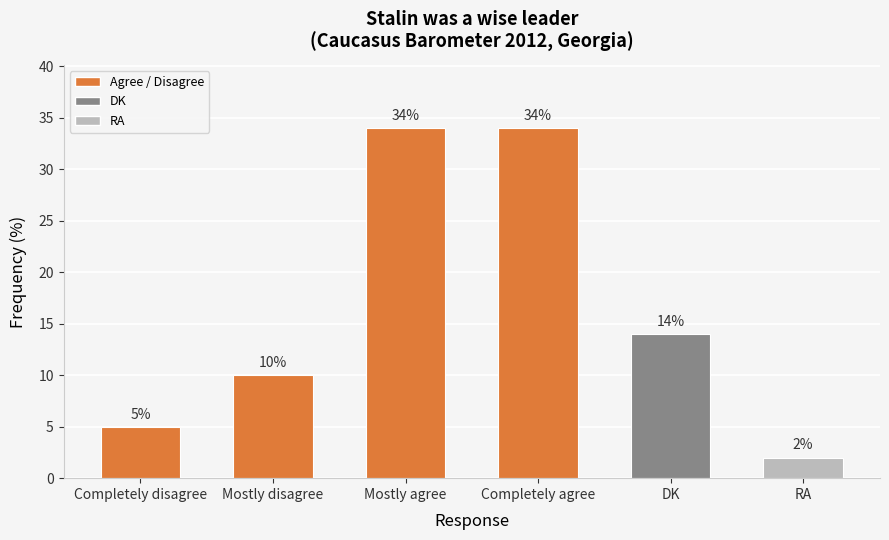

How many values are below 14?

3